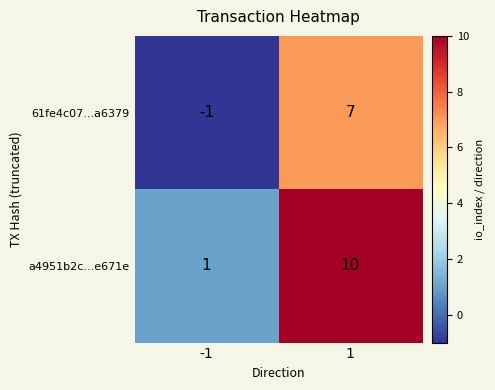

Which series has the widest spread of values?

a4951b2c...e671e